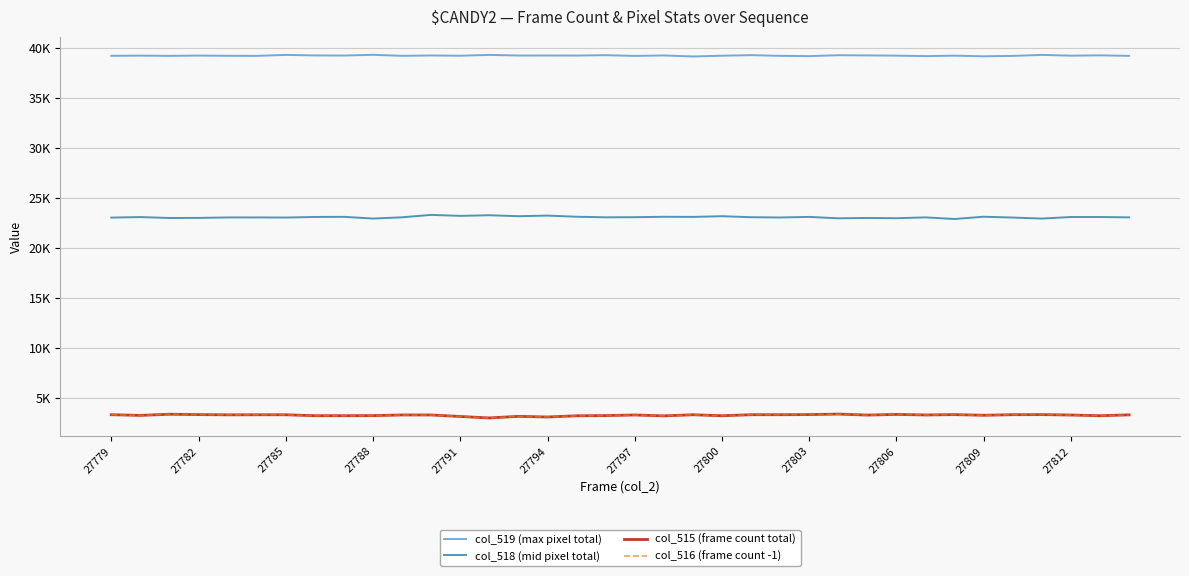

Reading left to right, extract all data points from this chart.

col_519 (max pixel total): 39192	39208	39185	39213	39191	39183	39279	39228	39216	39290	39189	39224	39199	39280	39219	39221	39215	39251	39180	39225	39125	39201	39255	39187	39159	39248	39229	39206	39159	39204	39143	39181	39281	39204	39236	39185
col_518 (mid pixel total): 23023	23073	22982	22990	23036	23038	23026	23084	23097	22927	23050	23292	23193	23256	23160	23221	23107	23050	23061	23103	23090	23160	23060	23032	23090	22950	22986	22960	23042	22880	23107	23026	22924	23079	23079	23043
col_515 (frame count total): 3320	3254	3368	3332	3308	3314	3314	3223	3222	3232	3296	3294	3143	2999	3156	3093	3213	3234	3294	3207	3316	3220	3320	3320	3334	3384	3285	3350	3295	3330	3265	3323	3330	3290	3220	3307
col_516 (frame count -1): 3320	3251	3367	3331	3307	3314	3314	3222	3222	3229	3294	3293	3142	2999	3156	3093	3212	3234	3293	3207	3316	3220	3319	3320	3333	3383	3285	3350	3295	3329	3263	3321	3329	3290	3220	3306